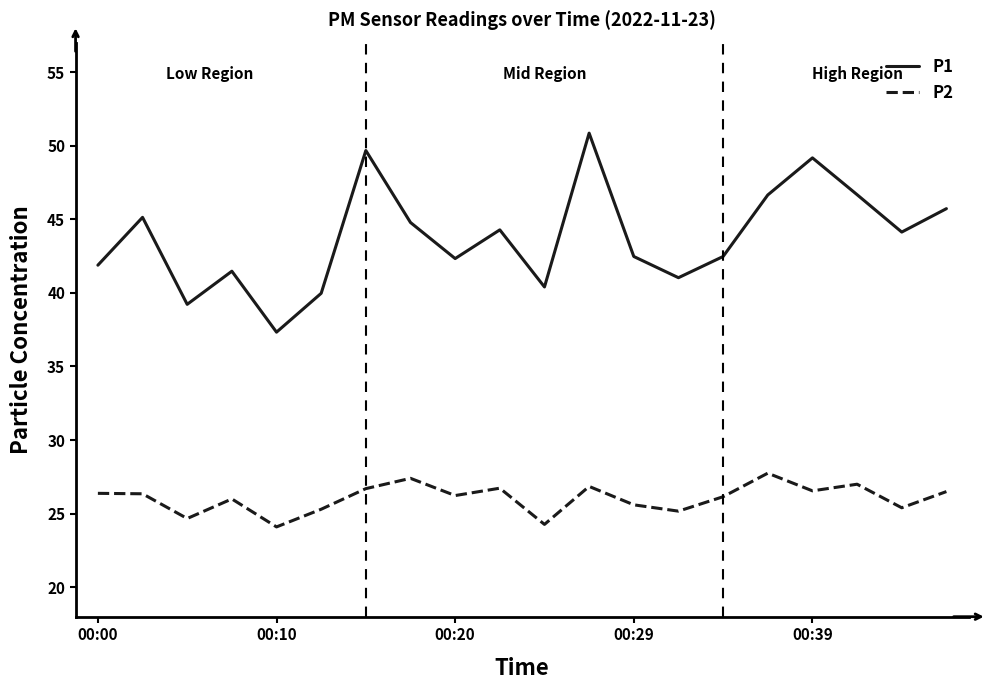

True or false: P1 and P2 intersect in this chart.

False